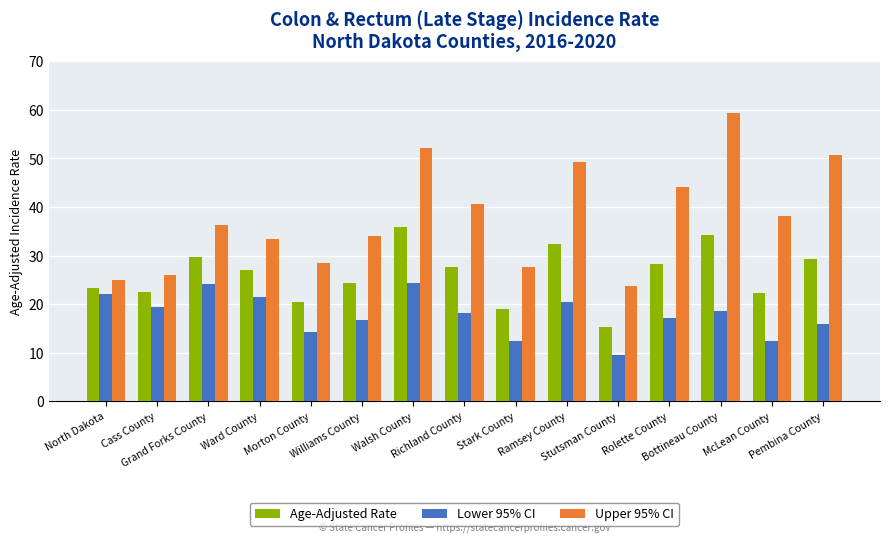

What is the difference between the maximum and second lowest values in the Upper 95% CI series?

34.3